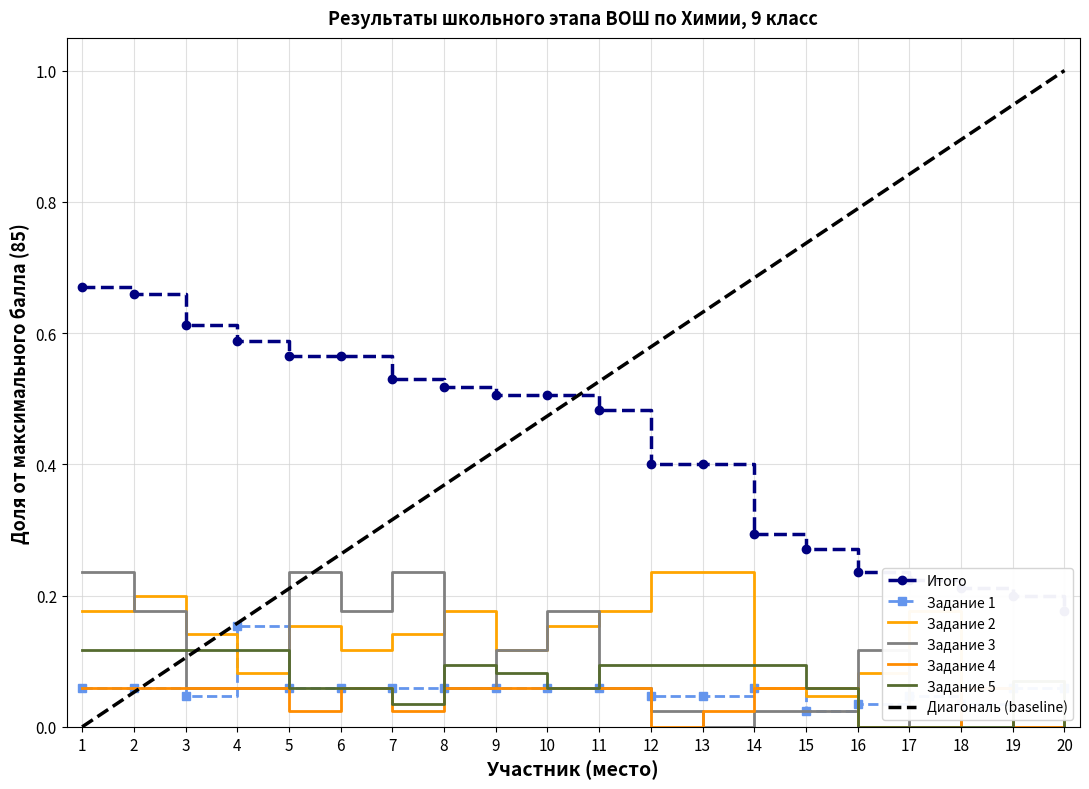

How many intersections are there between Задание 1 and Задание 4?

4